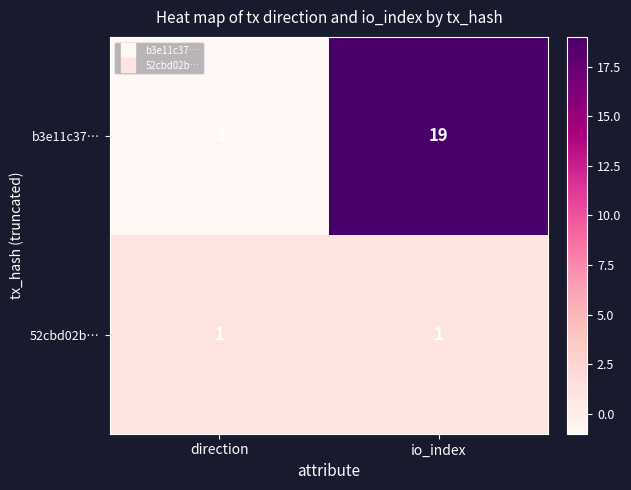

Rank the series at io_index from highest to lowest value.

b3e11c37…, 52cbd02b…